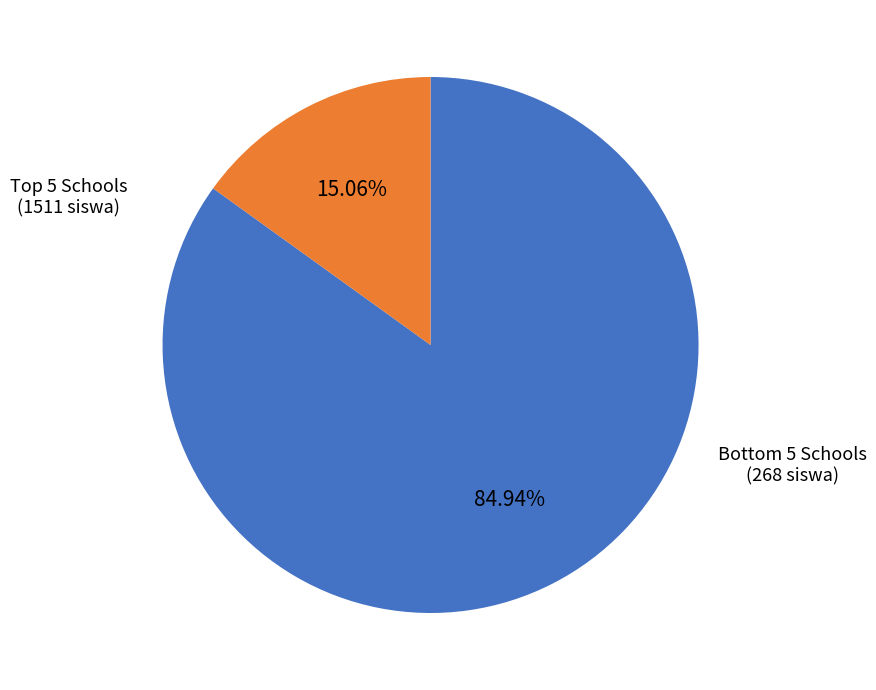

How many segments does this pie chart have?

2